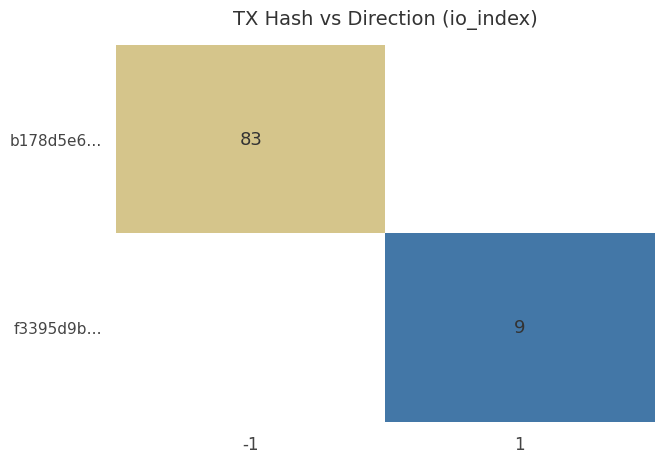

True or false: b178d5e6… has a value of 83 at -1.

True